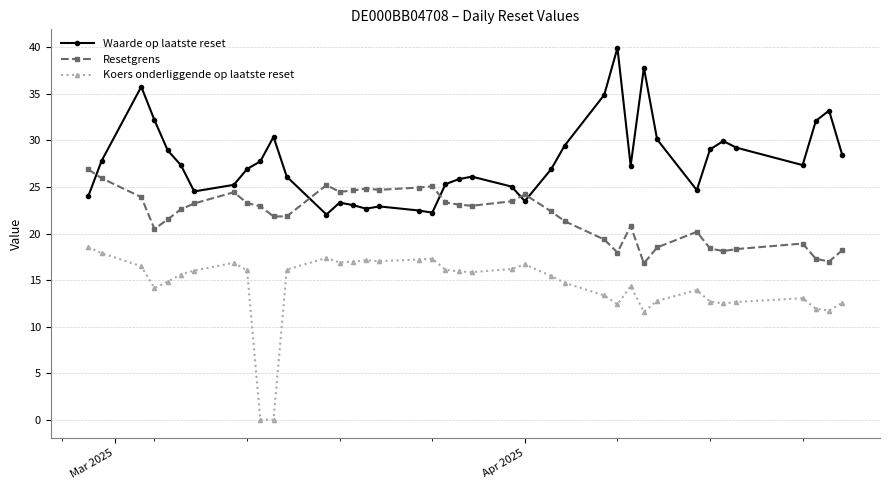

What is the value of the Resetgrens point at the 34th from the left?

18.1